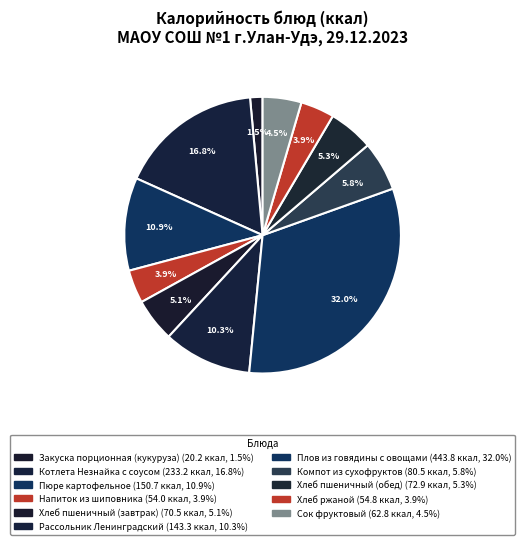

Is it true that Хлеб пшеничный (обед) is 5% of the pie?

True